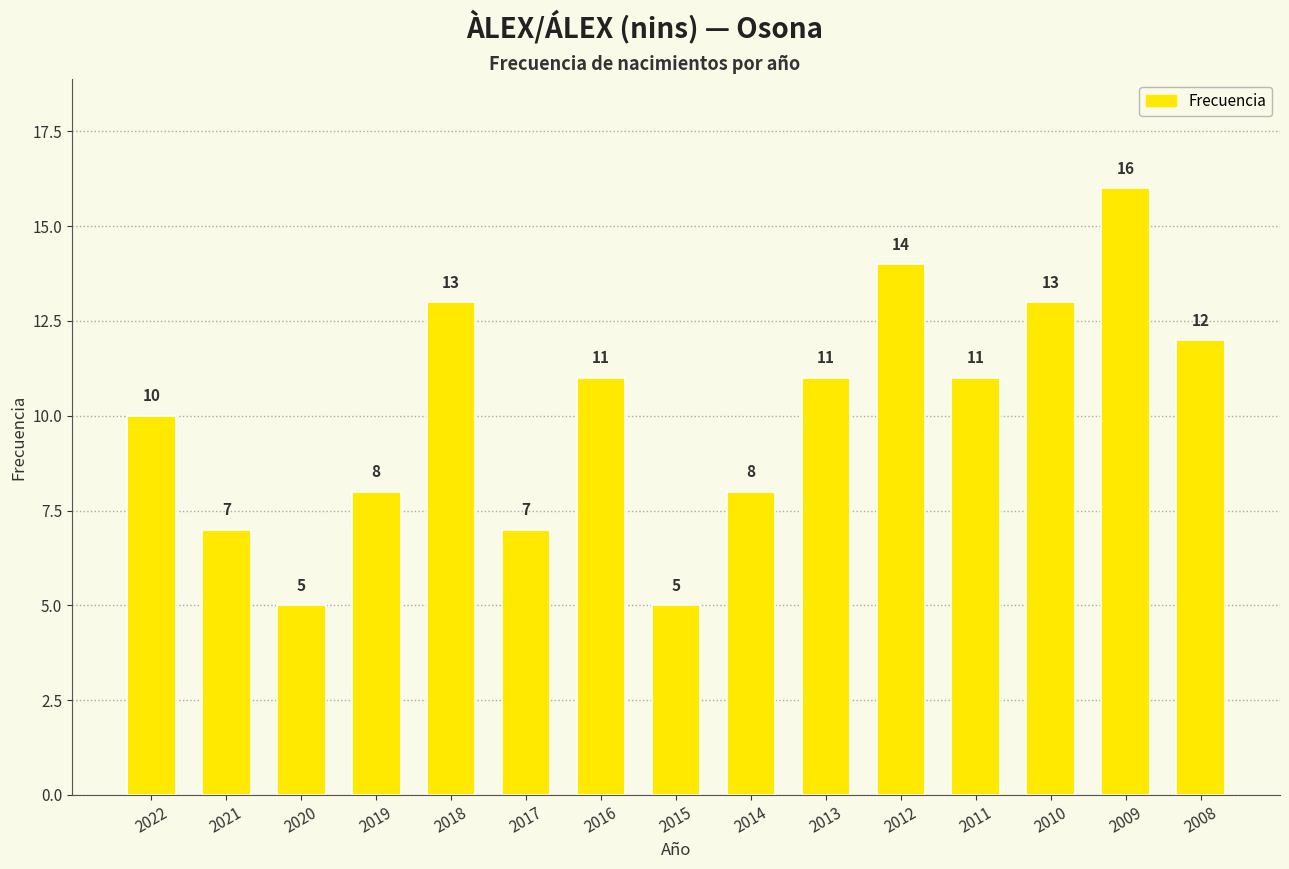

What is the sum of the values at 2009 and 2008?

28